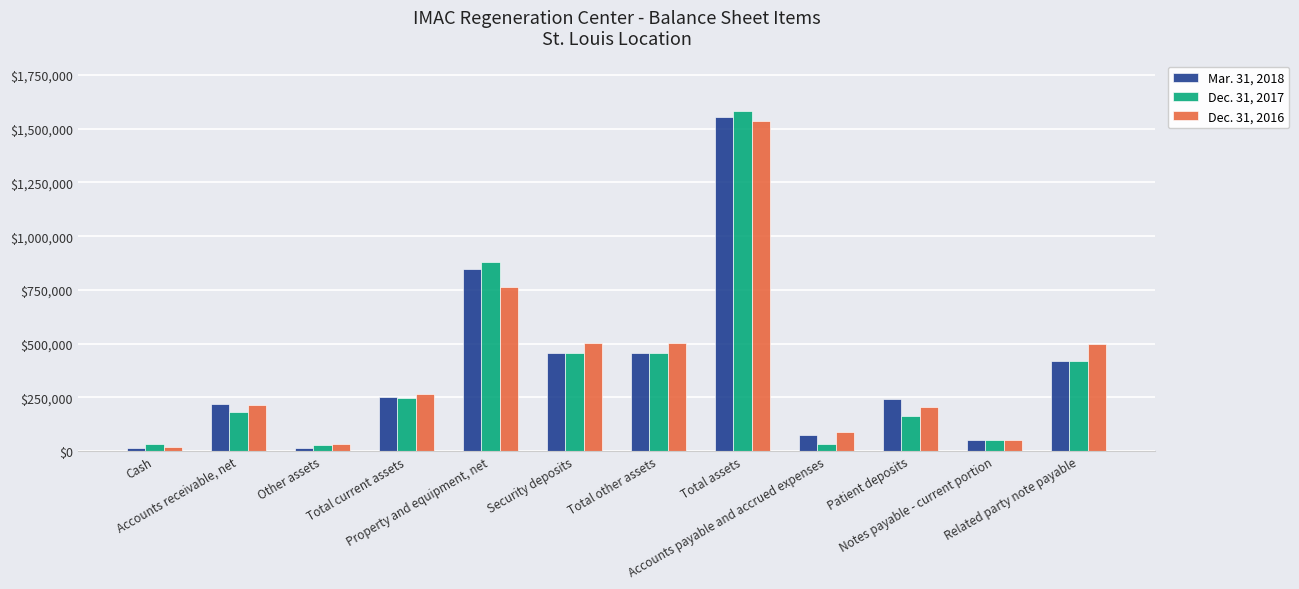

What is the maximum value for Dec. 31, 2017?

1580665